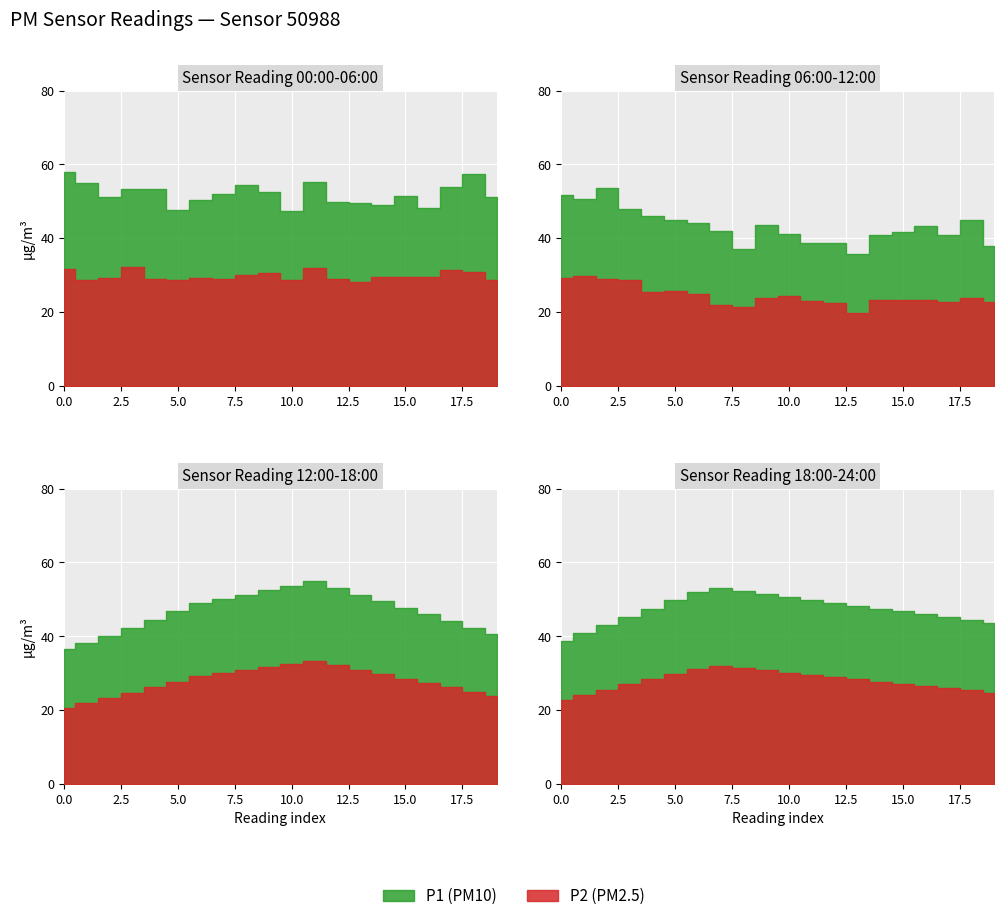

True or false: P2 and P1 intersect in this chart.

False